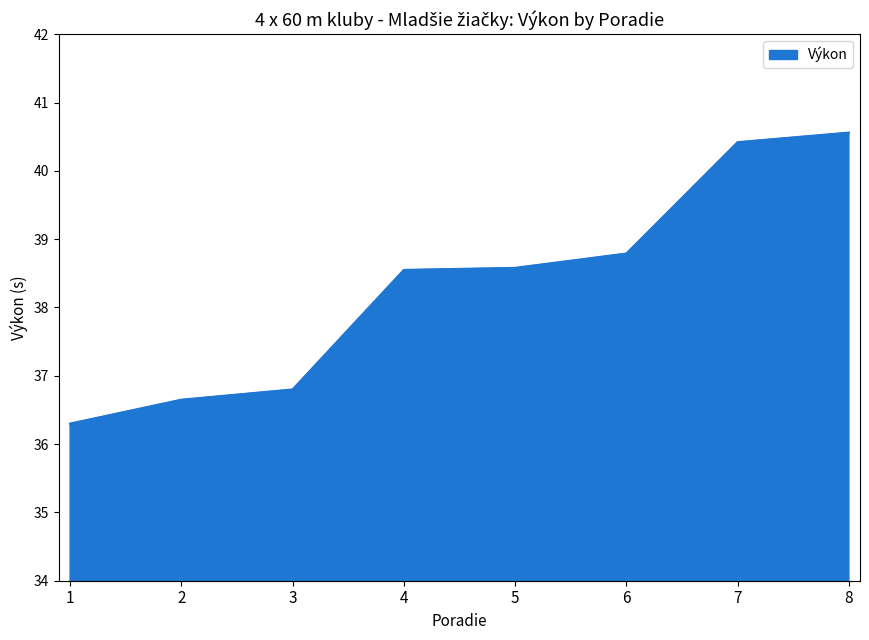

At which category does the chart reach its peak across all series?

8